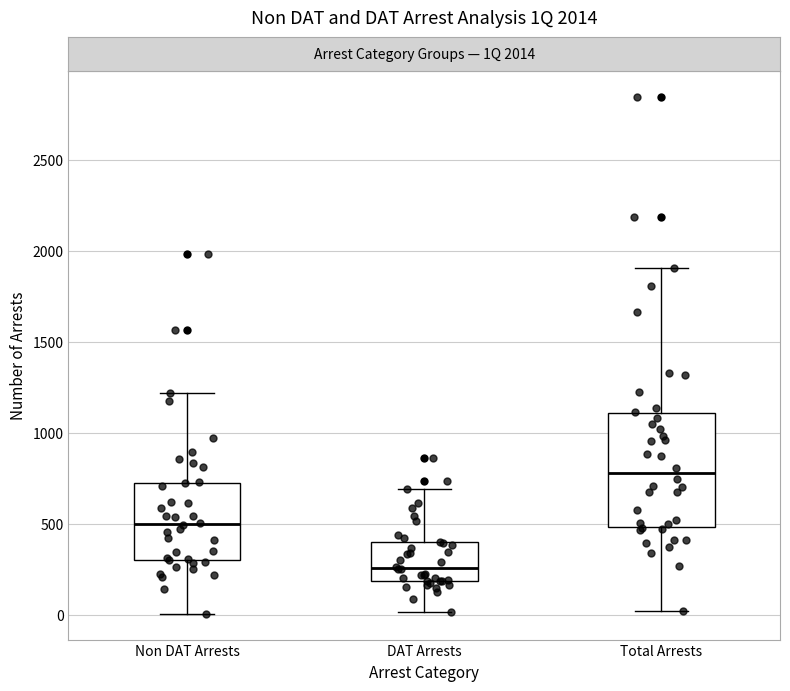

Which box has the lowest median line?

DAT Arrests